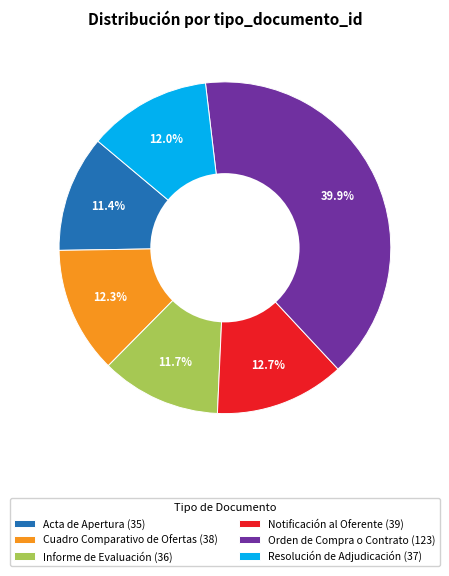

To the nearest percent, what is the combined percentage of Informe de Evaluación and Notificación al Oferente?

24%